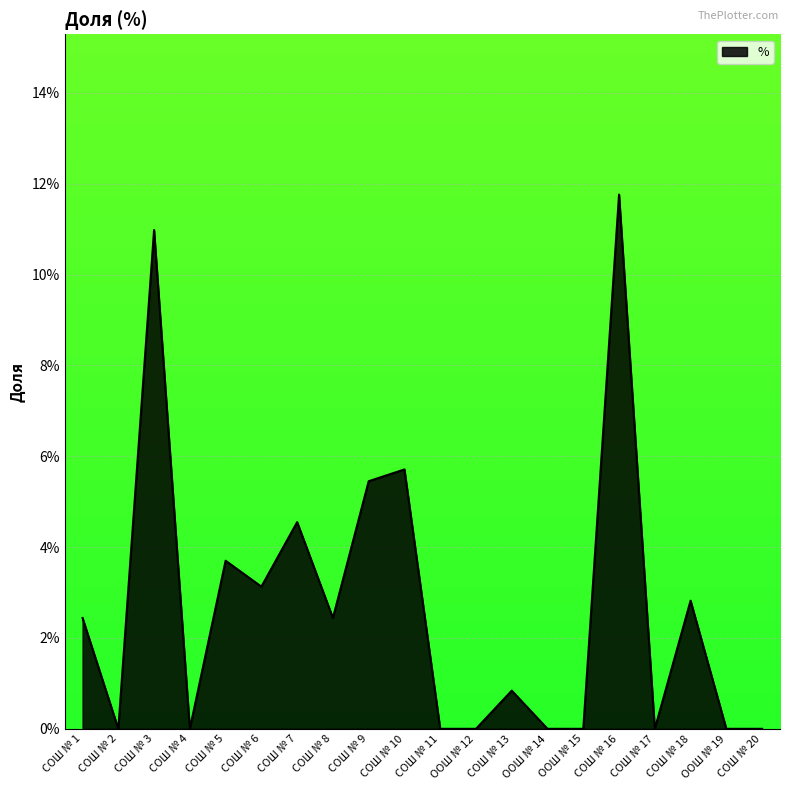

Reading left to right, extract all data points from this chart.

СОШ № 1=0.0	СОШ № 2=0.0	СОШ № 3=0.1	СОШ № 4=0.0	СОШ № 5=0.0	СОШ № 6=0.0	СОШ № 7=0.0	СОШ № 8=0.0	СОШ № 9=0.1	СОШ № 10=0.1	СОШ № 11=0.0	ООШ № 12=0.0	СОШ № 13=0.0	ООШ № 14=0.0	ООШ № 15=0.0	СОШ № 16=0.1	СОШ № 17=0.0	СОШ № 18=0.0	ООШ № 19=0.0	СОШ № 20=0.0